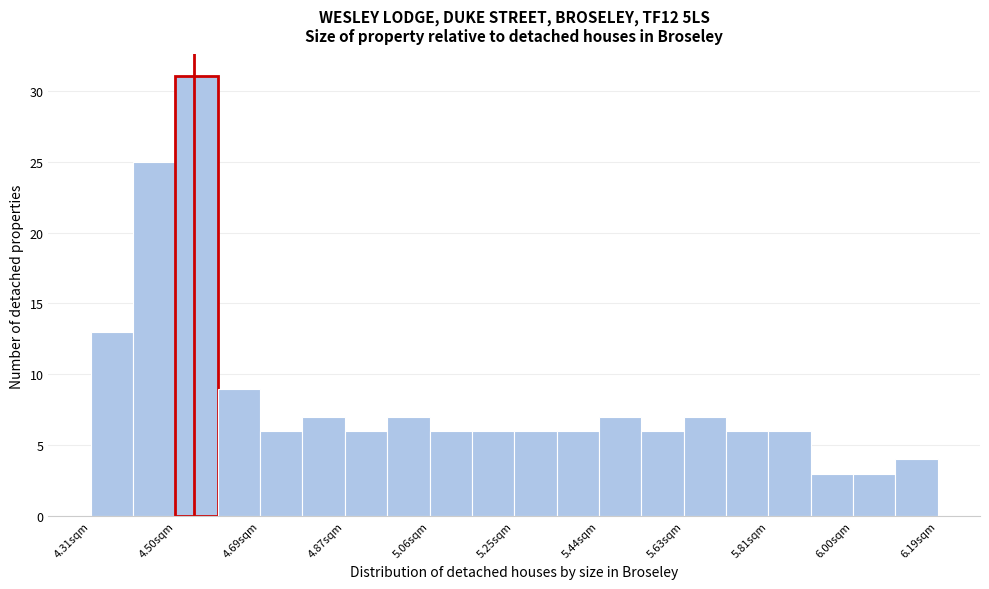

How tall is the bar that spans 4.498 to 4.592 on the x-axis? Neither the bar edges nor the heights are printed on the chart, so give them approximately, as read against the axes.

31